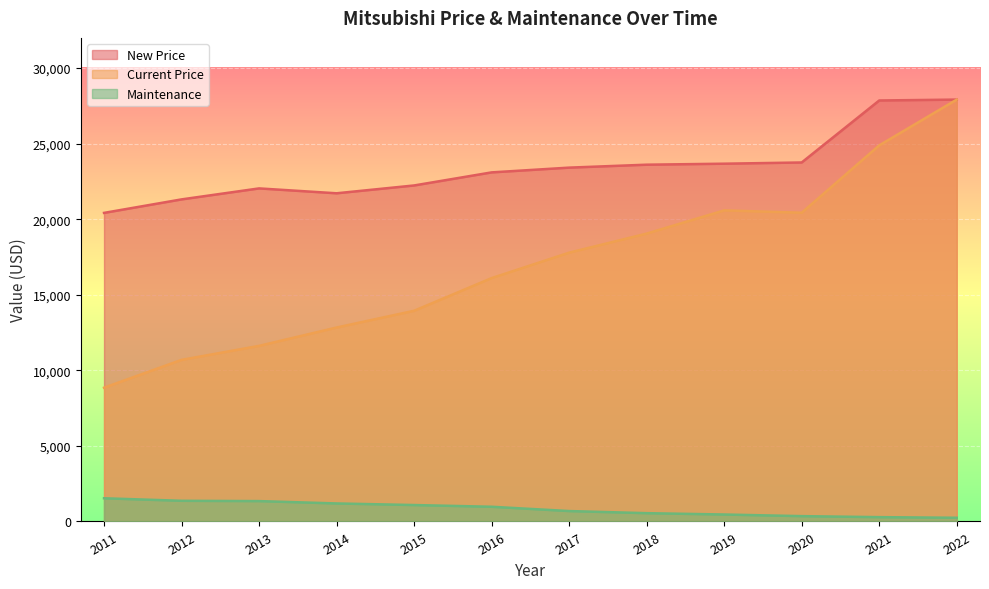

At which category does Current Price reach its first local peak?

2019